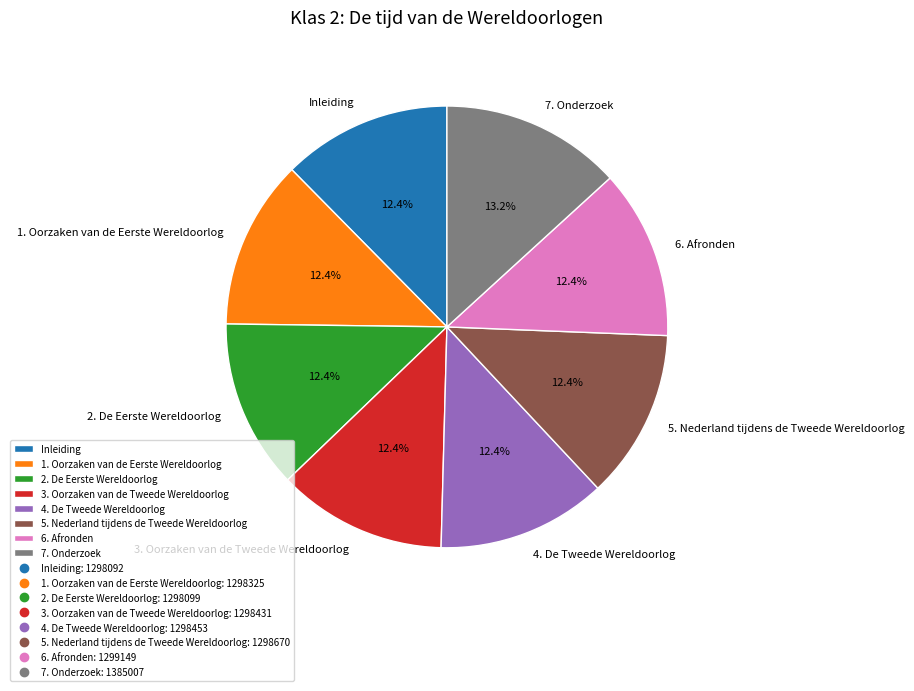

True or false: 2. De Eerste Wereldoorlog accounts for 12% of the total.

True